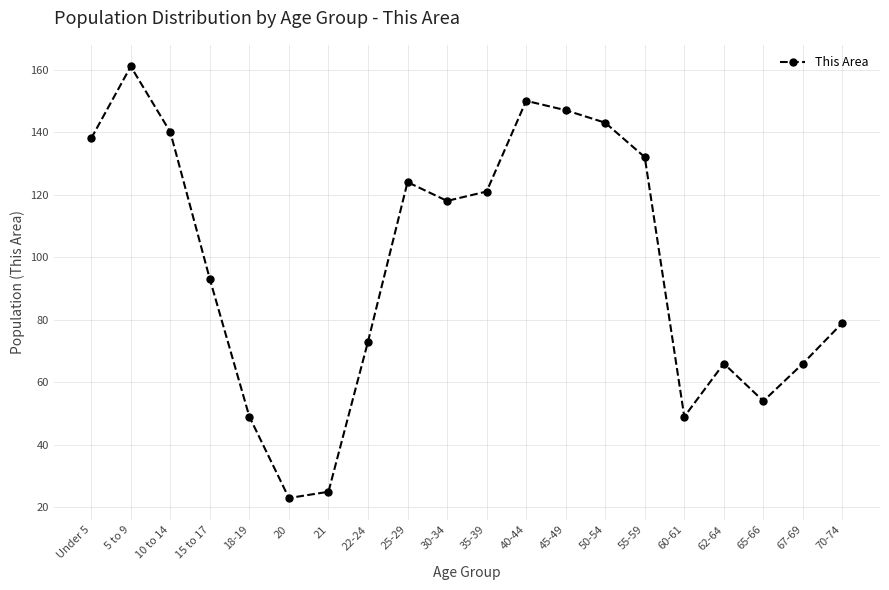

What is the maximum value shown in the chart?

161